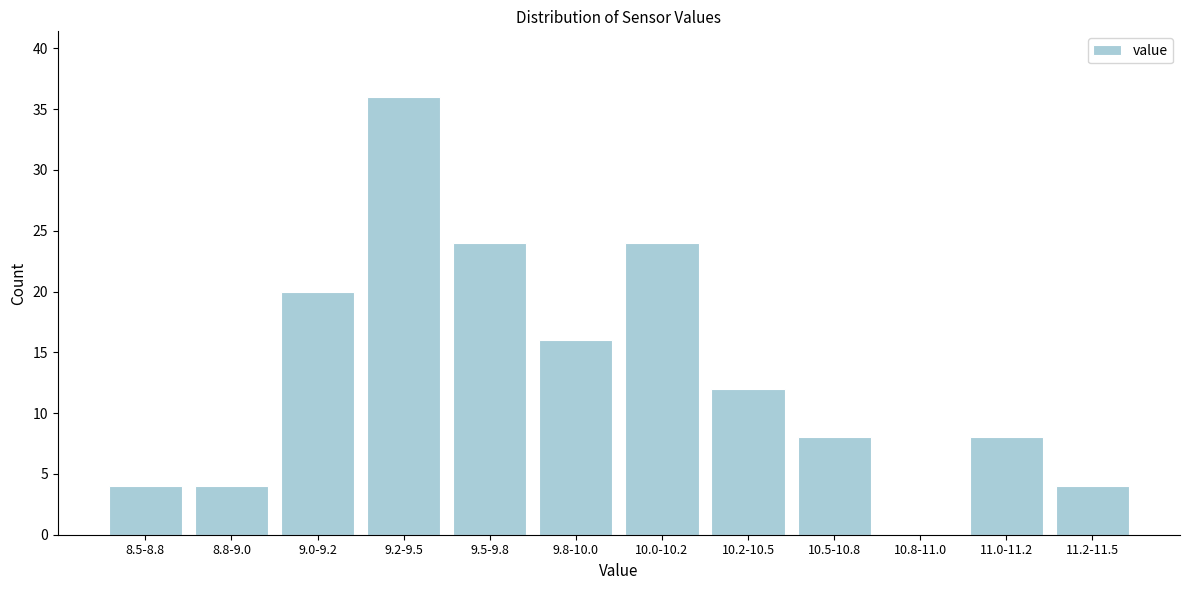

Reading left to right, transcribe all the data shown in this chart.

8.5-8.8=4	8.8-9.0=4	9.0-9.2=20	9.2-9.5=36	9.5-9.8=24	9.8-10.0=16	10.0-10.2=24	10.2-10.5=12	10.5-10.8=8	10.8-11.0=0	11.0-11.2=8	11.2-11.5=4